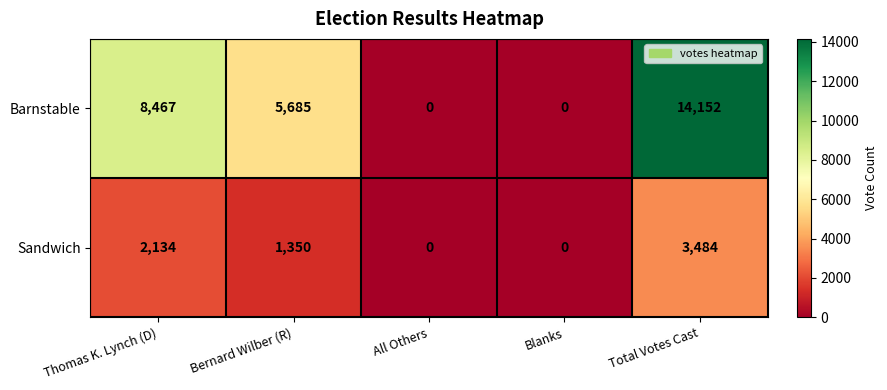

Count the Barnstable values in the range 0 to 8467.

4